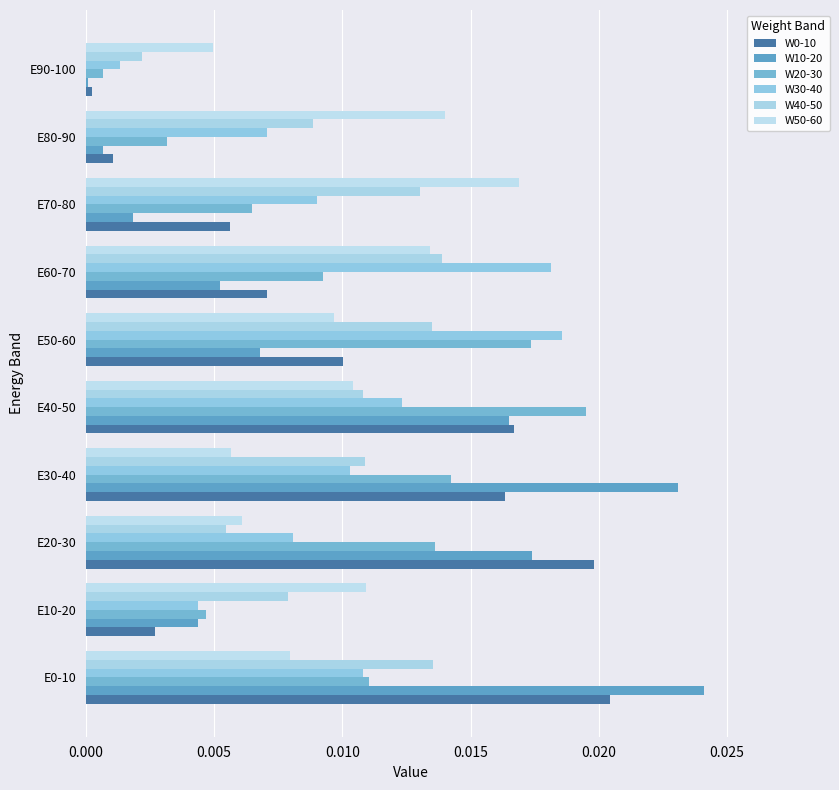

Which category has the lowest value across all series?

E90-100